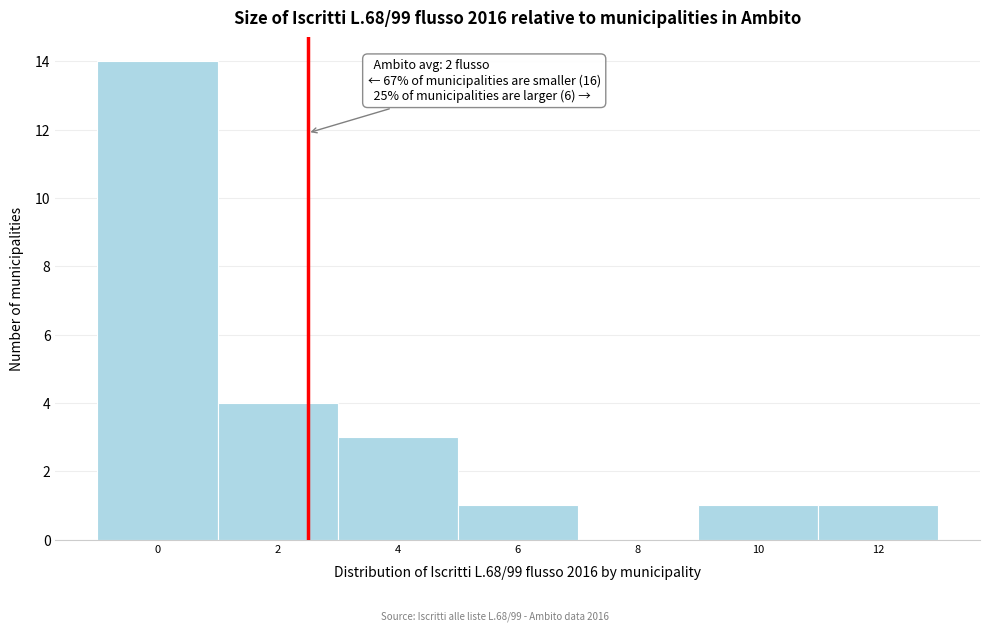

Reading left to right, extract all data points from this chart.

0=14	2=4	4=3	6=1	8=0	10=1	12=1